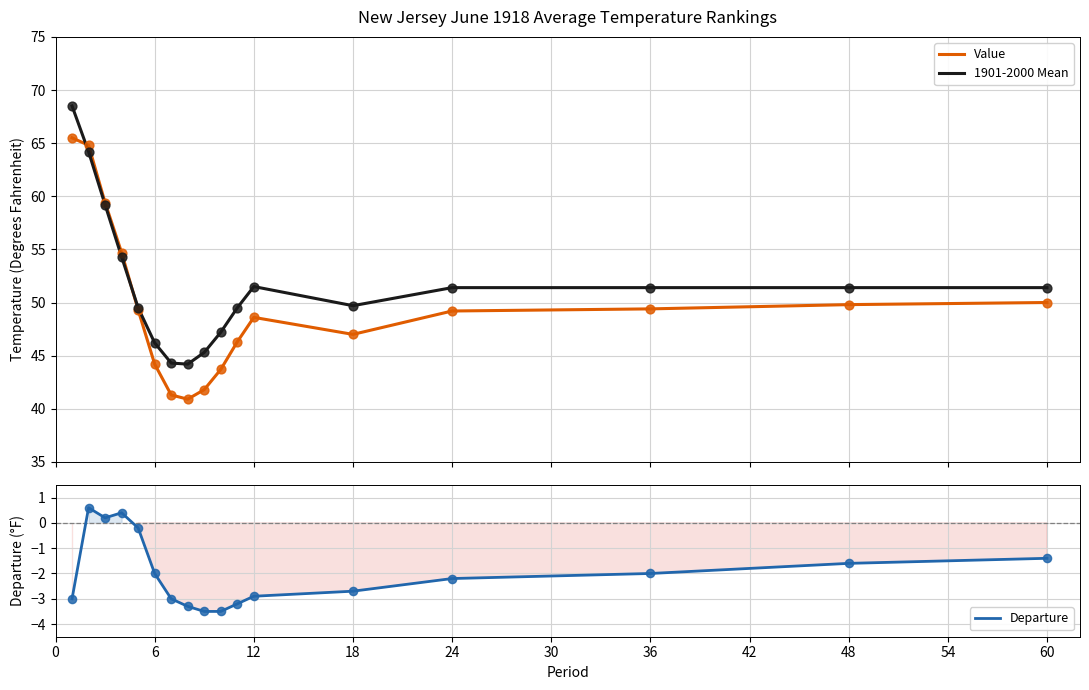

At how many categories does at least one series exceed 13?

17